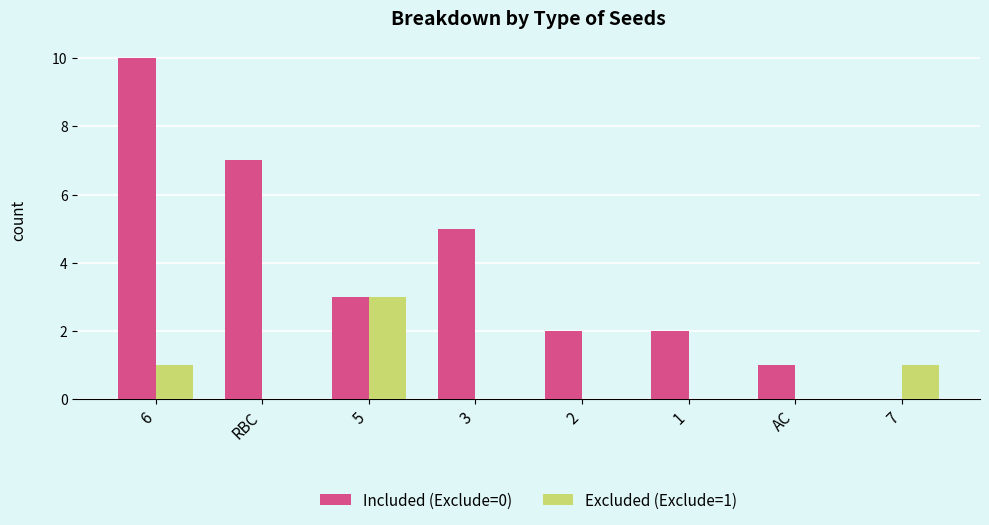

What are all the series names shown in the legend?

Included (Exclude=0), Excluded (Exclude=1)